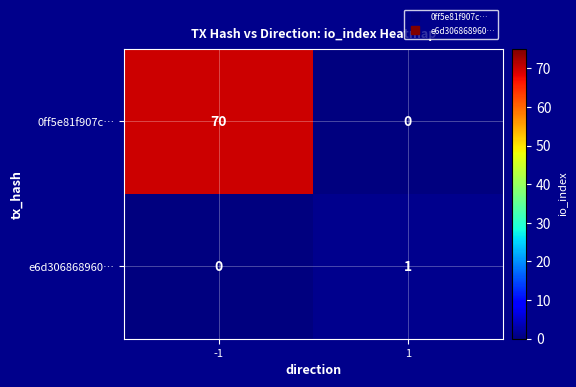

The 0ff5e81f907c… series shows 70 at -1. True or false?

True